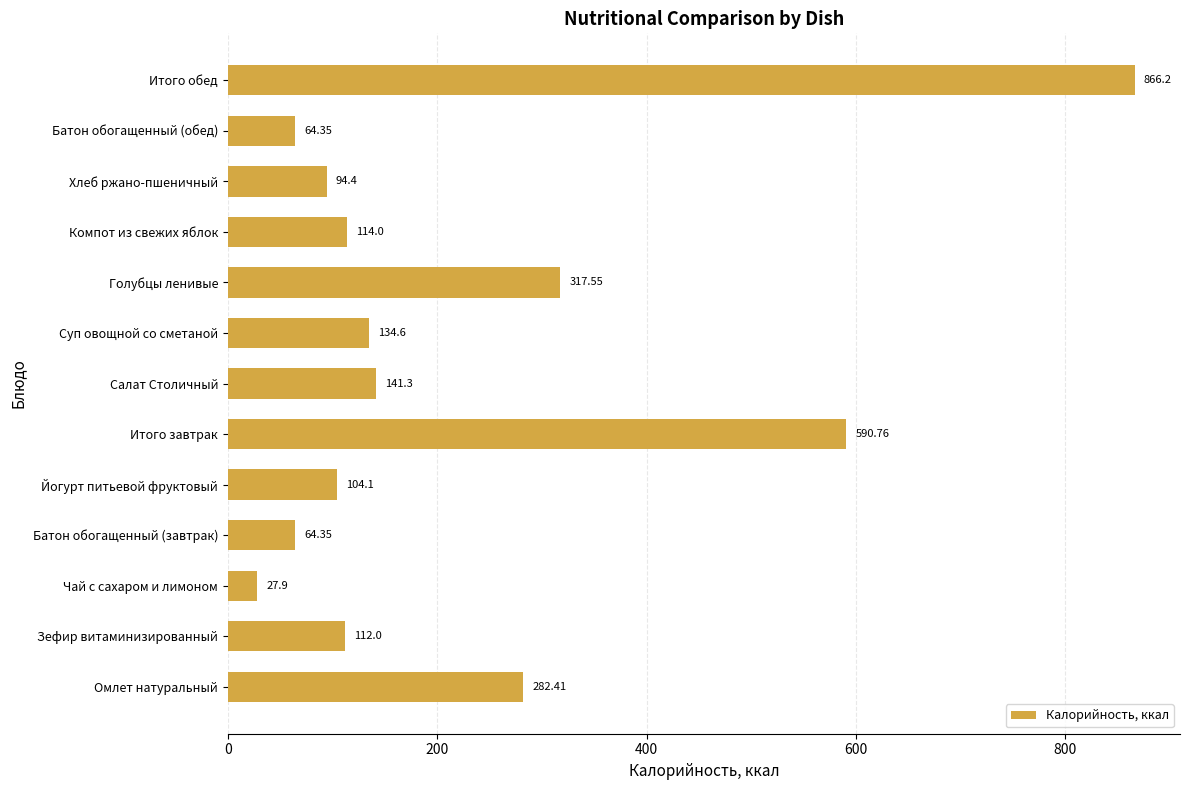

Where is the data nearest to the value 447?

Голубцы ленивые